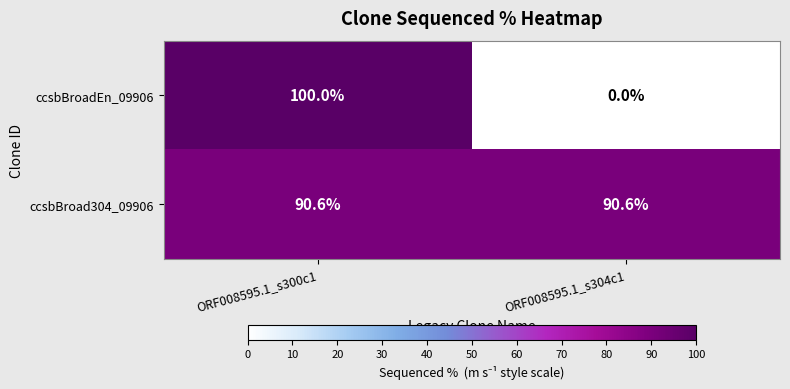

Which series has the largest range (max minus min)?

ccsbBroadEn_09906